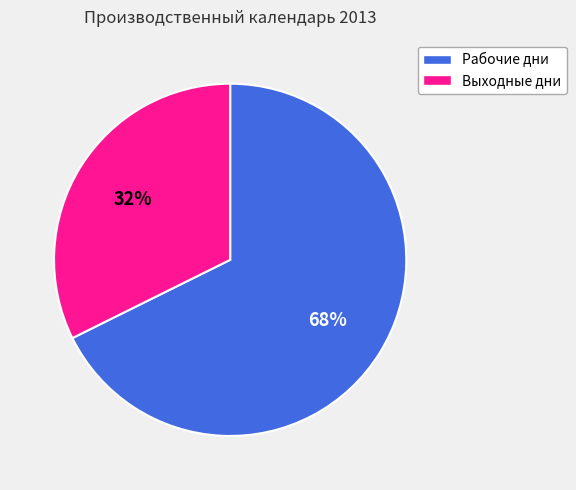

To the nearest percent, what percentage of the pie is Рабочие дни?

68%